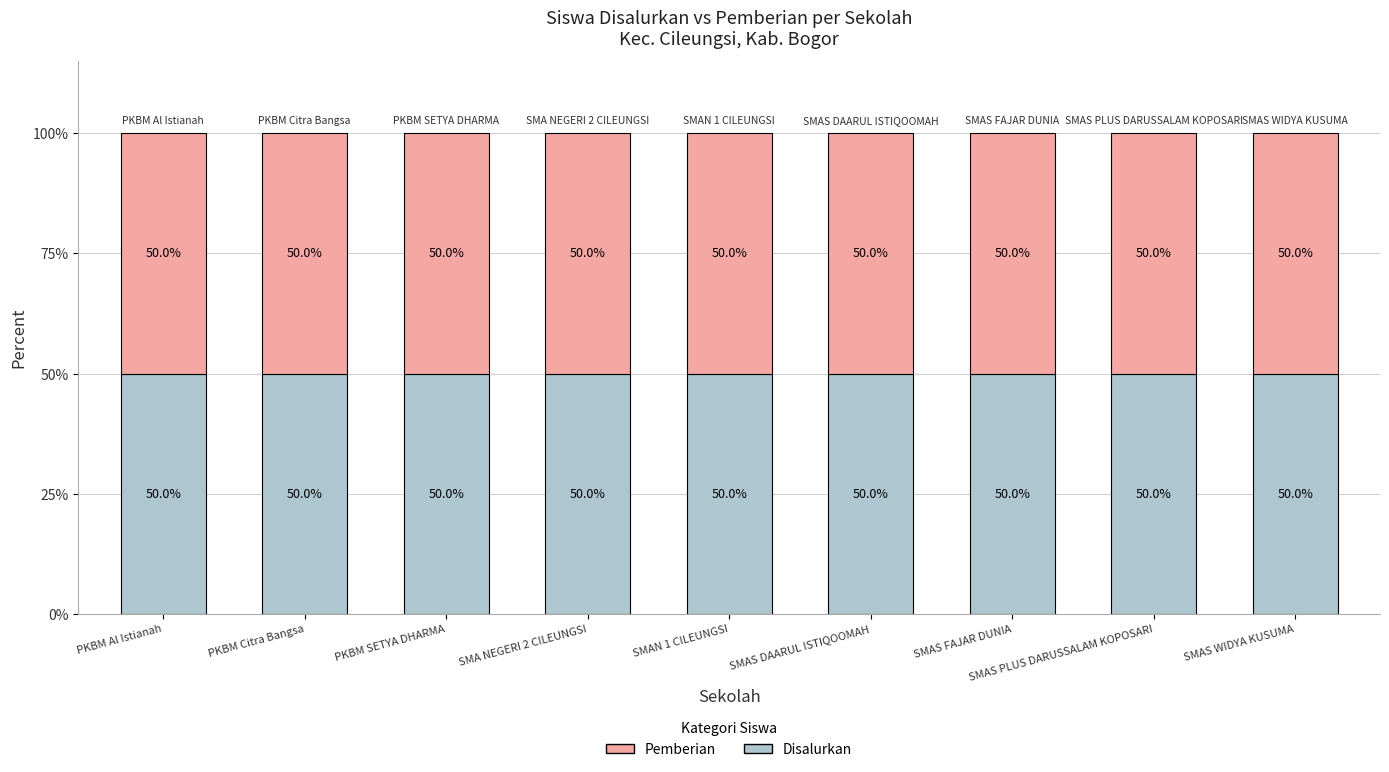

Reading left to right, extract all data points from this chart.

Disalurkan (Siswa): 1	1	1	4	12	4	1	1	2
Pemberian (Siswa): 1	1	1	4	12	4	1	1	2